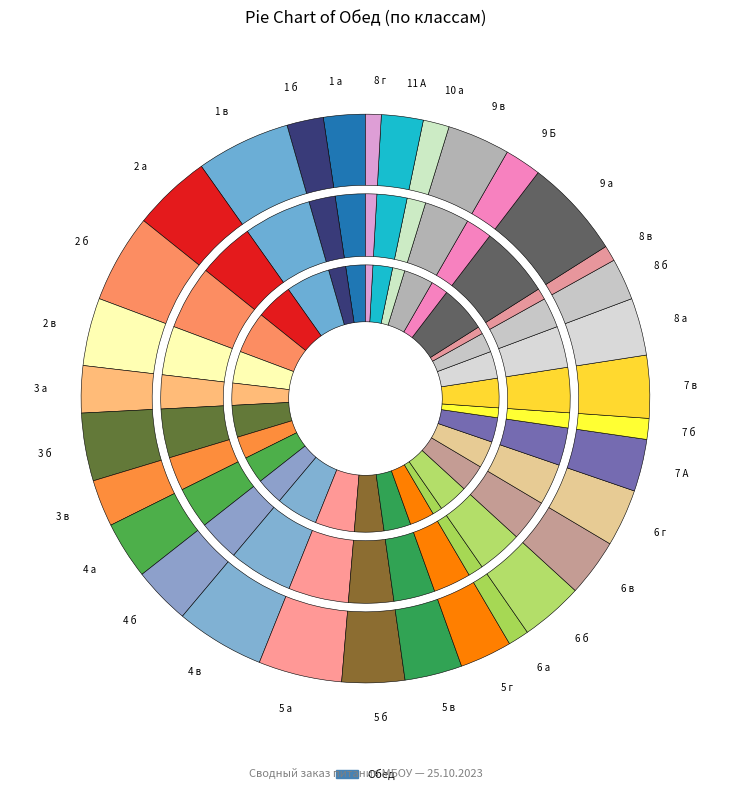

What is the change in value from 6 в to 7 в?

+1